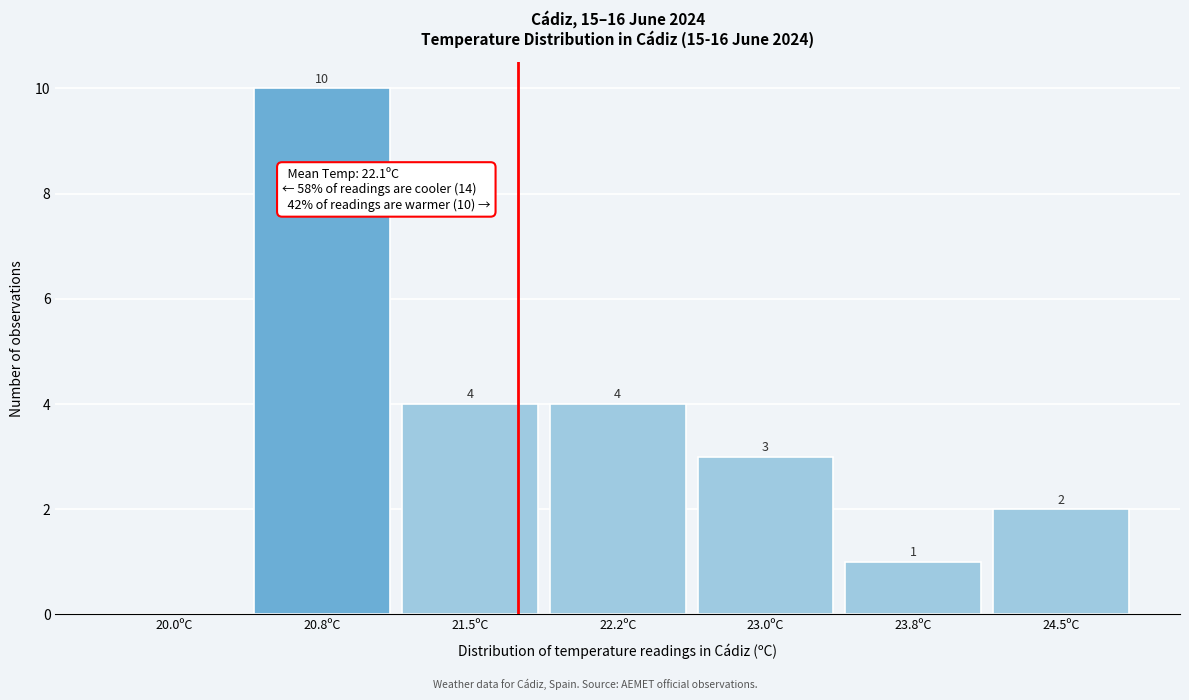

Reading left to right, list all the values displayed in this chart.

20.0ºC=0	20.8ºC=10	21.5ºC=4	22.2ºC=4	23.0ºC=3	23.8ºC=1	24.5ºC=2